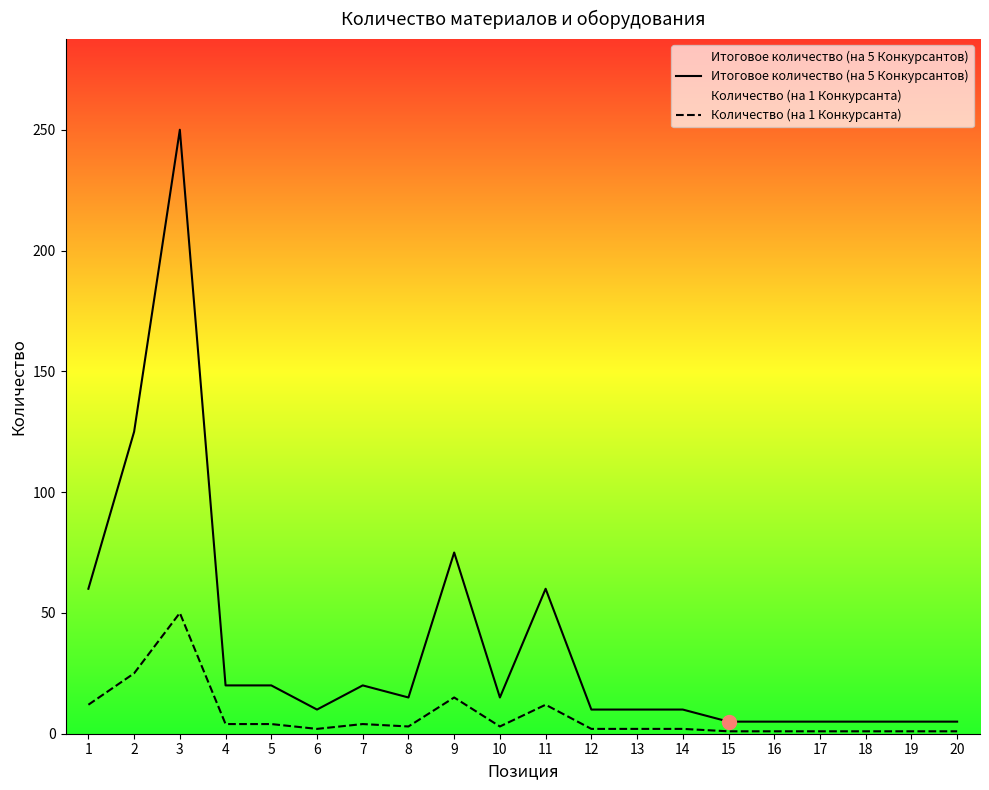

List the series in order of their overall mean, lowest first.

Количество (на 1 Конкурсанта), Итоговое количество (на 5 Конкурсантов)